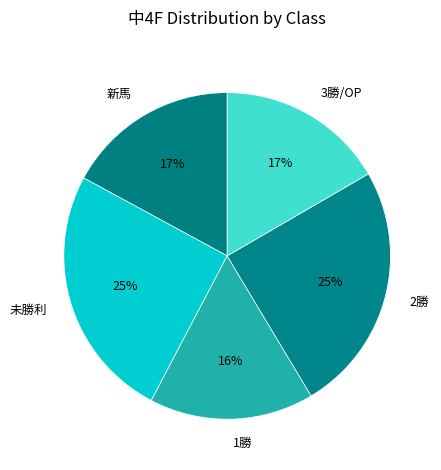

Is the sum of 2勝 and 新馬 greater than half?

No